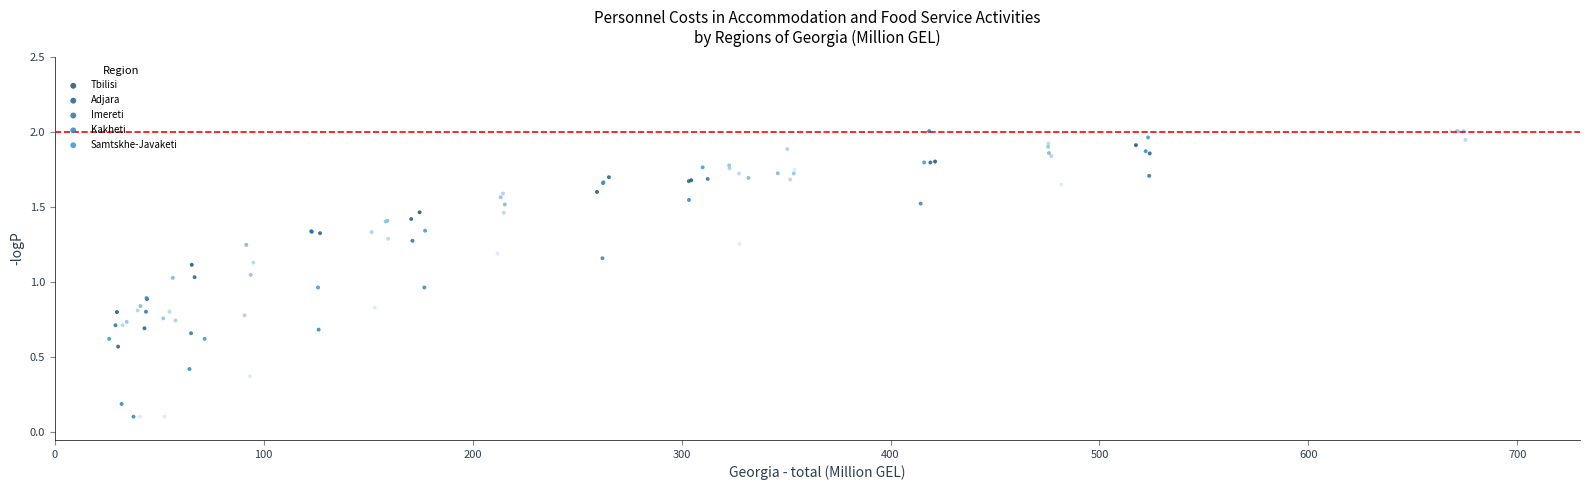

Which series contains the lowest Y value?

Kakheti